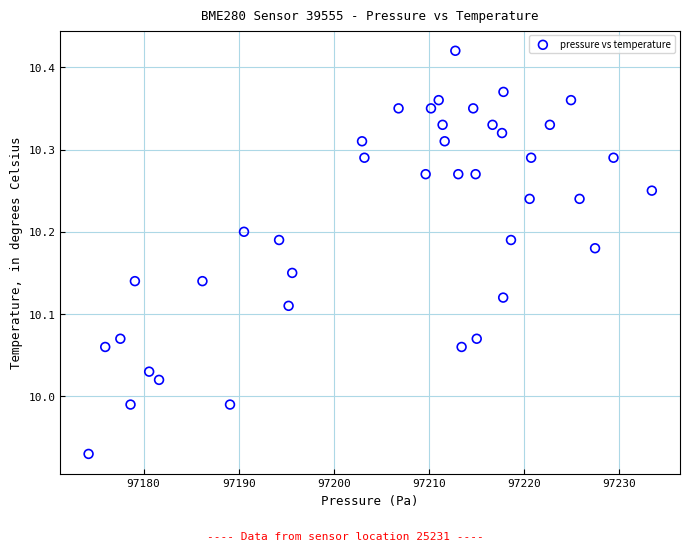

What is the range of X values (max minus min)?

59.2